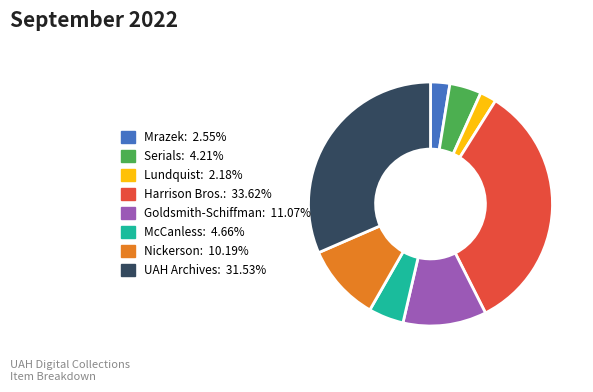

Is there any slice that represents more than half of the pie?

No